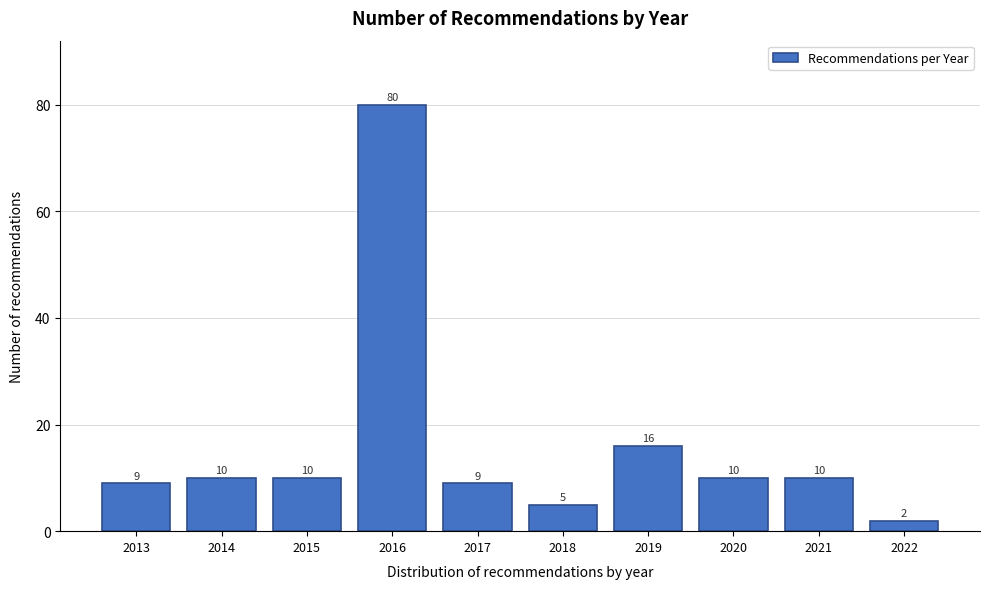

Reading left to right, transcribe all the data shown in this chart.

2013=9	2014=10	2015=10	2016=80	2017=9	2018=5	2019=16	2020=10	2021=10	2022=2